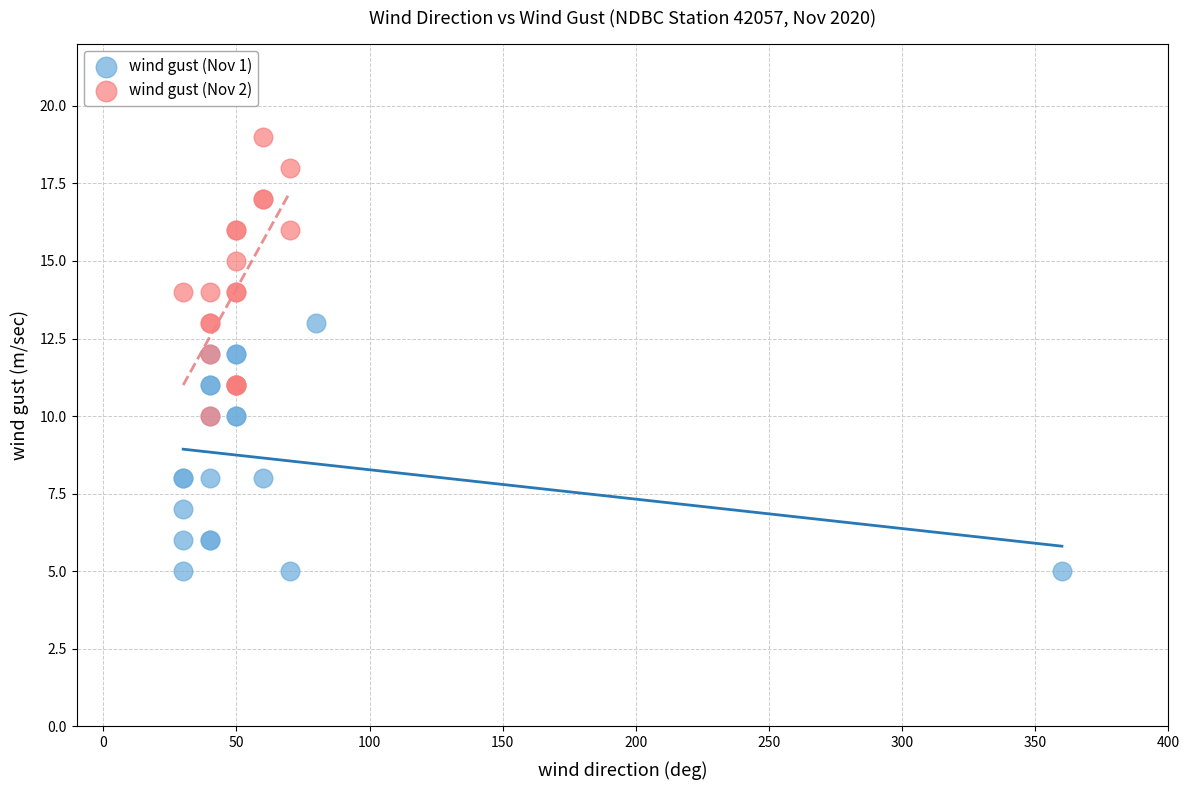

Which series reaches the maximum Y coordinate?

wind gust (Nov 2)